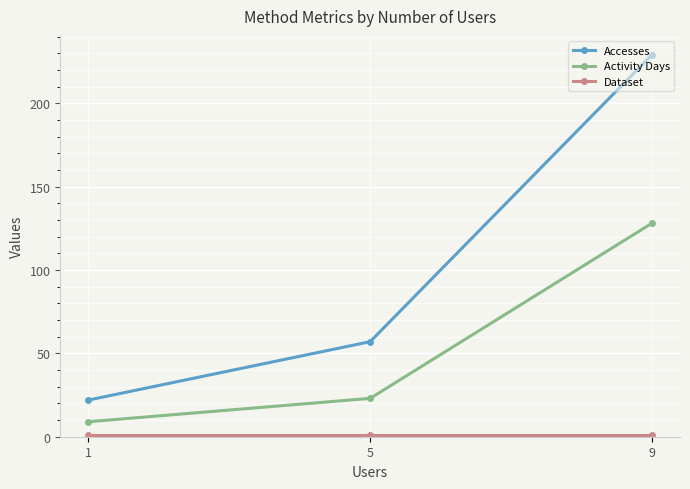

What is the difference between the maximum and minimum values in the Accesses series?

207